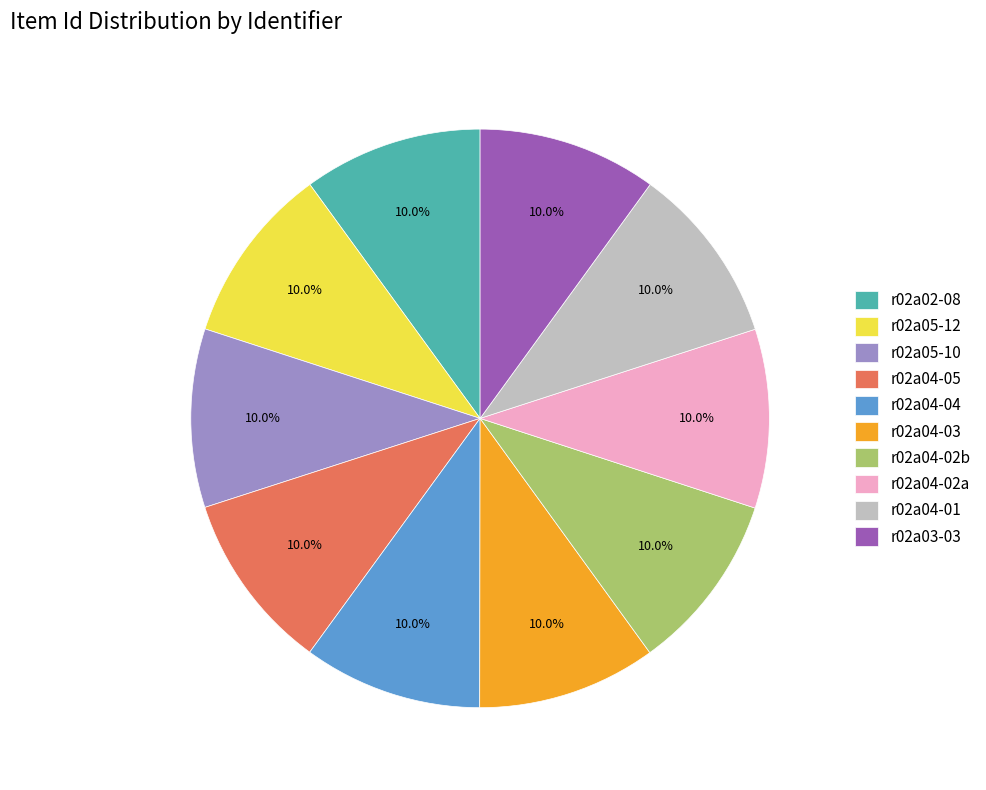

What is the ratio of the value at r02a04-03 to the value at r02a04-02b?

1.0